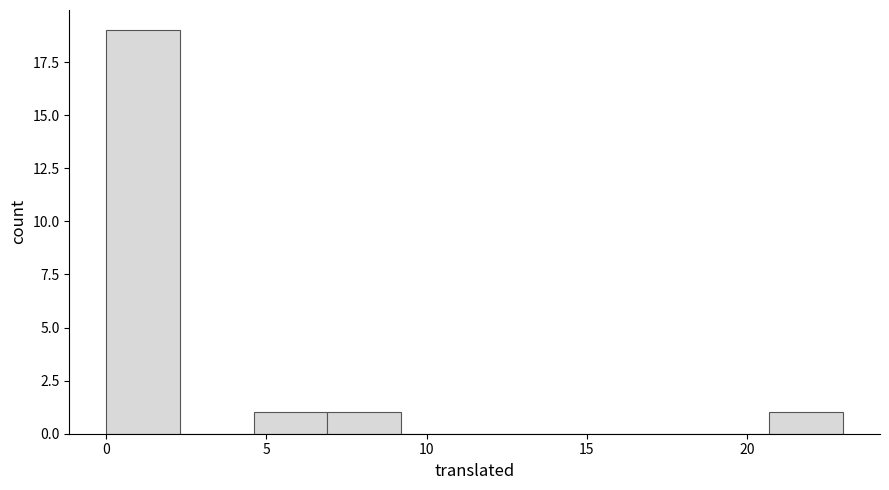

Which range on the x-axis has the tallest bar?

0.0 to 2.3